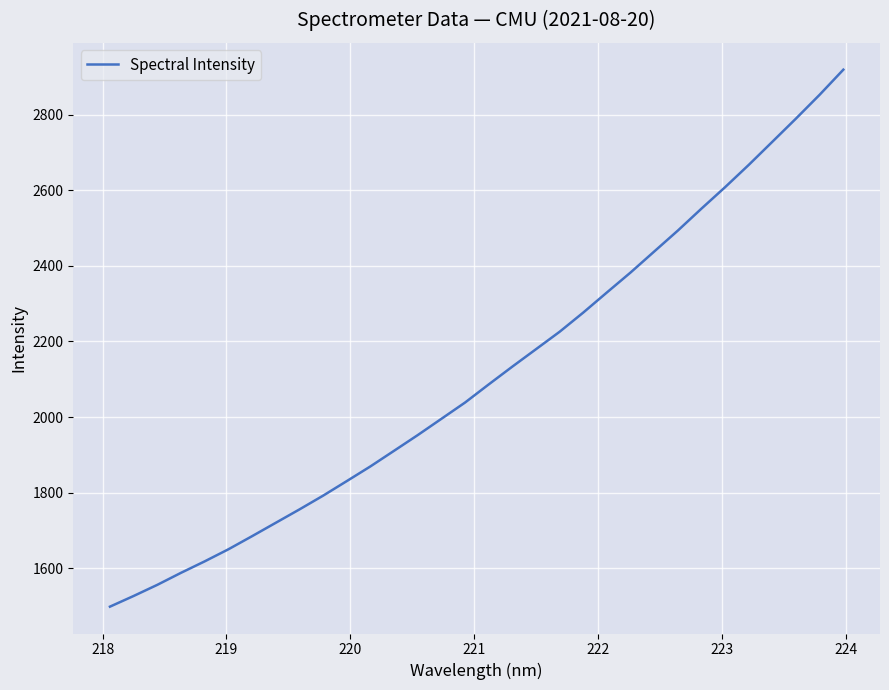

What is the smallest value displayed?

1498.2